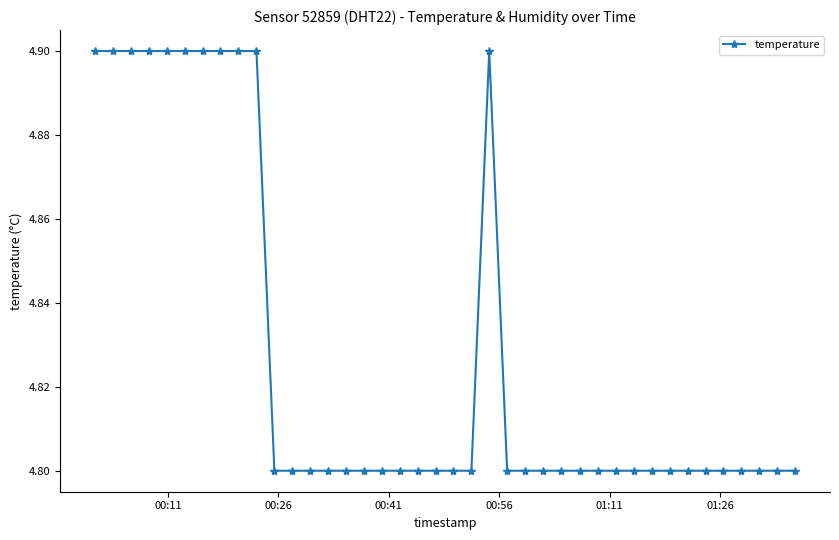

What is the greatest value displayed?

4.9